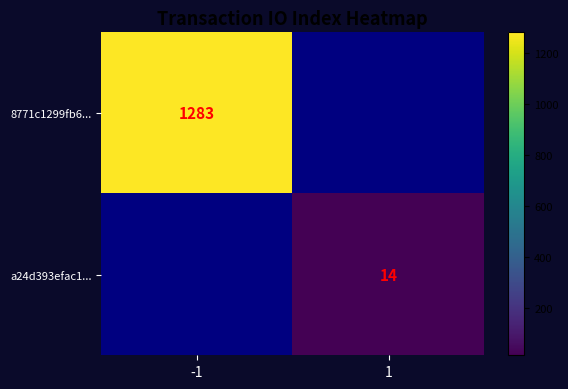

The value of 8771c1299fb6... at -1 is 1283. True or false?

True